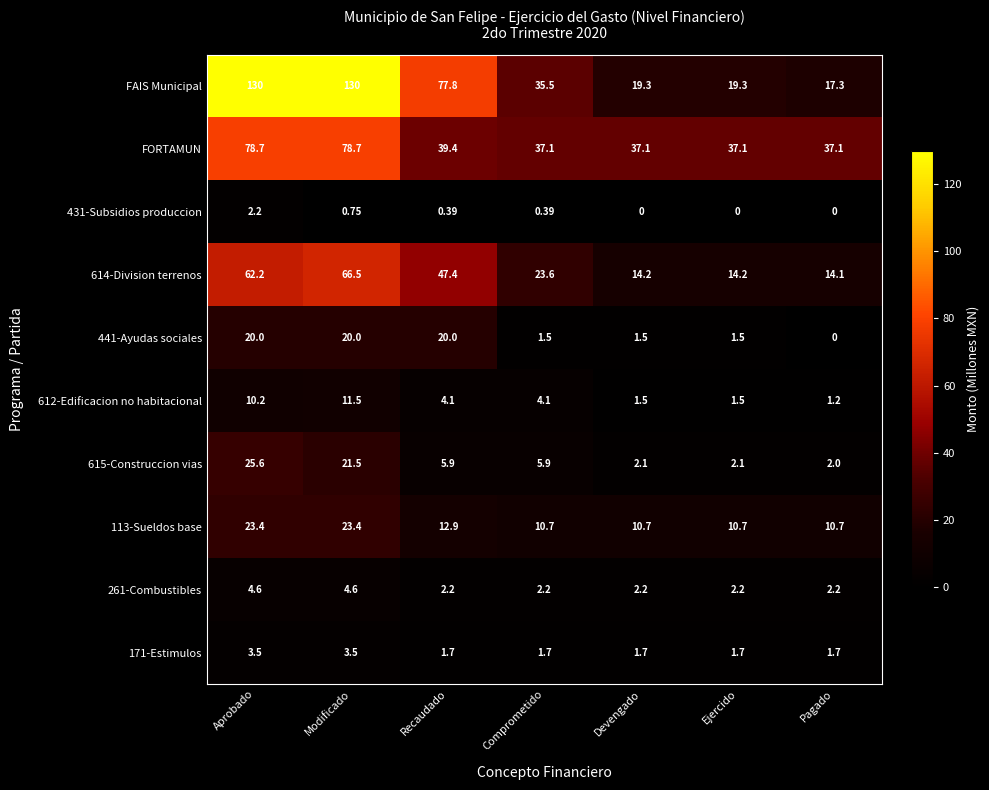

Which series has the largest range (max minus min)?

FAIS Municipal